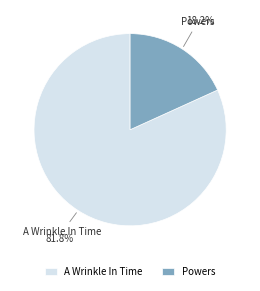

What is the ratio of the value at A Wrinkle In Time to the value at Powers?

4.5